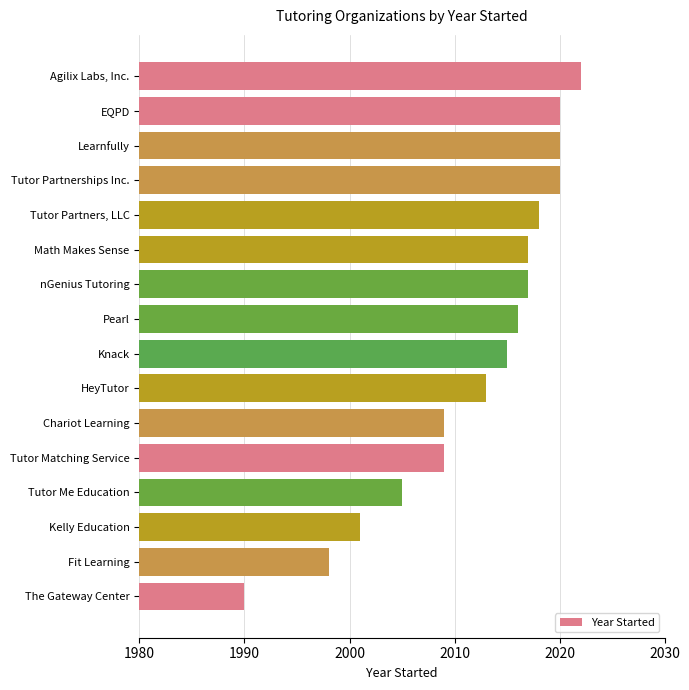

What position from the top is Kelly Education?

14